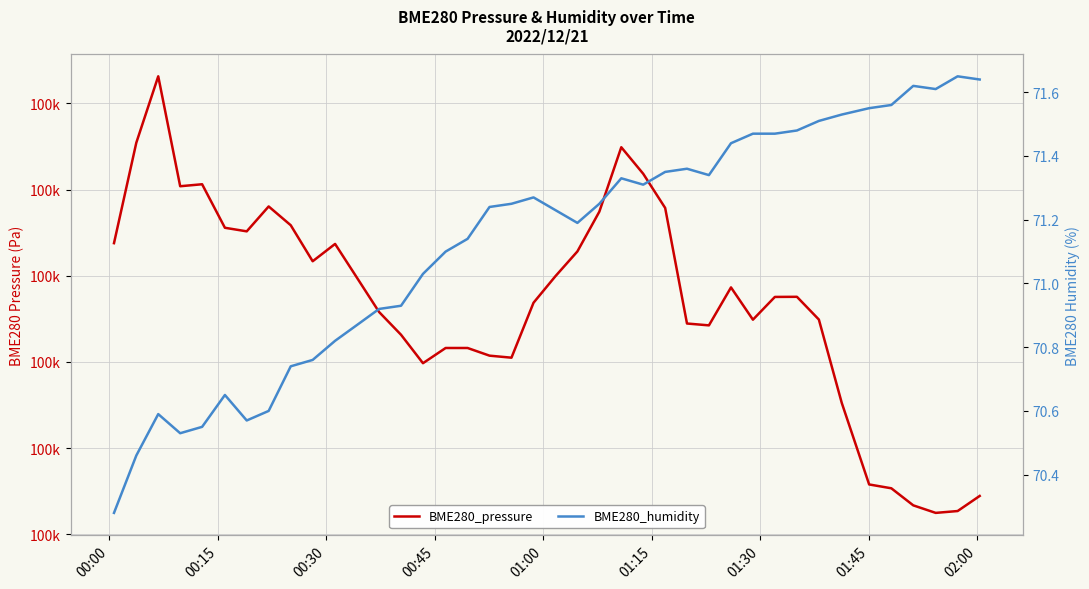

True or false: BME280_pressure and BME280_humidity cross at least once.

False